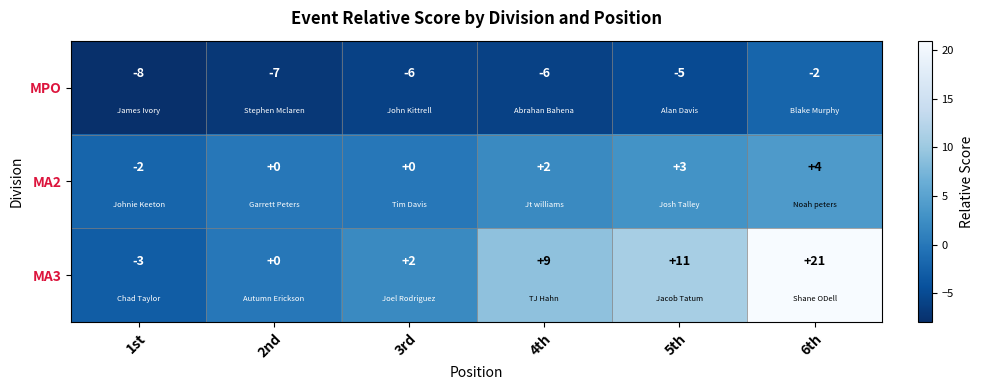

What is the difference between the maximum and minimum values in the MA2 series?

6